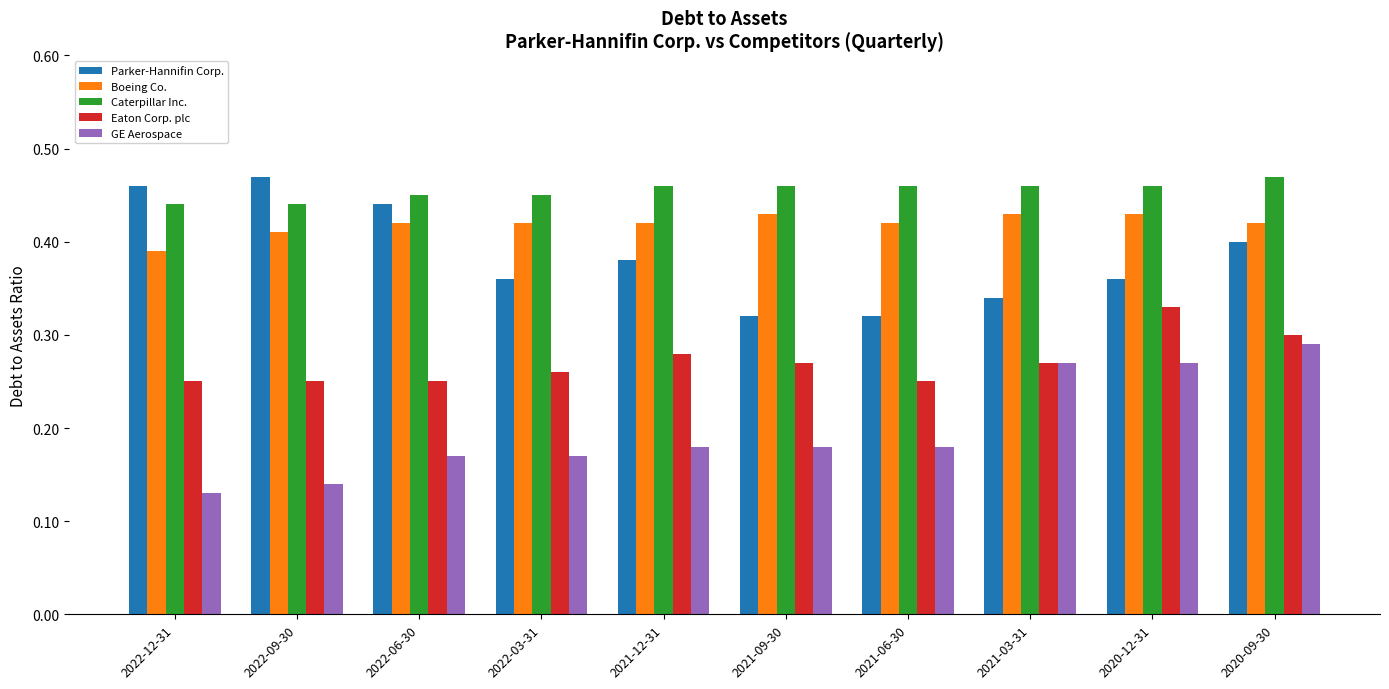

Which series changed the most between 2022-09-30 and 2021-06-30?

Parker-Hannifin Corp.